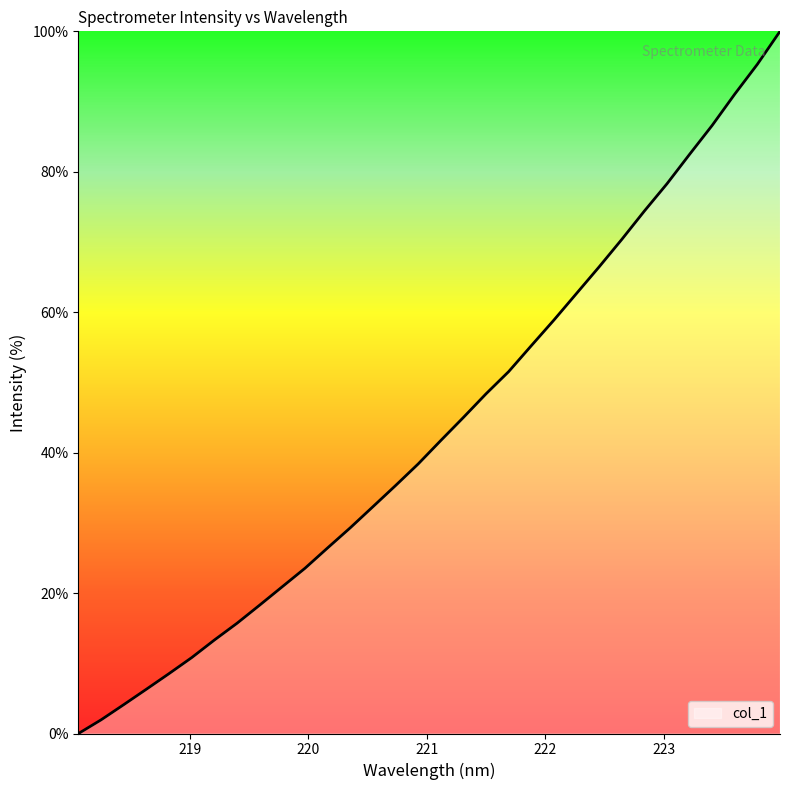

What is the greatest value displayed?

100.0